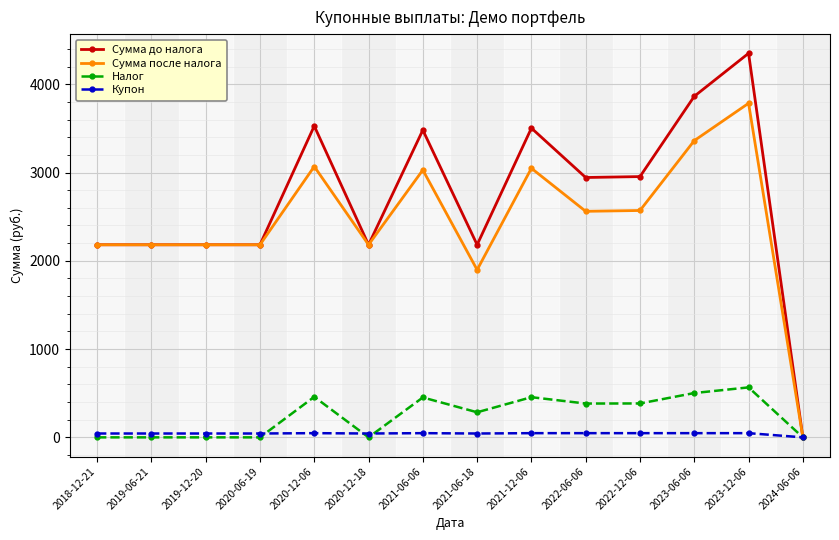

Rank the series at 2022-06-06 from highest to lowest value.

Сумма до налога, Сумма после налога, Налог, Купон